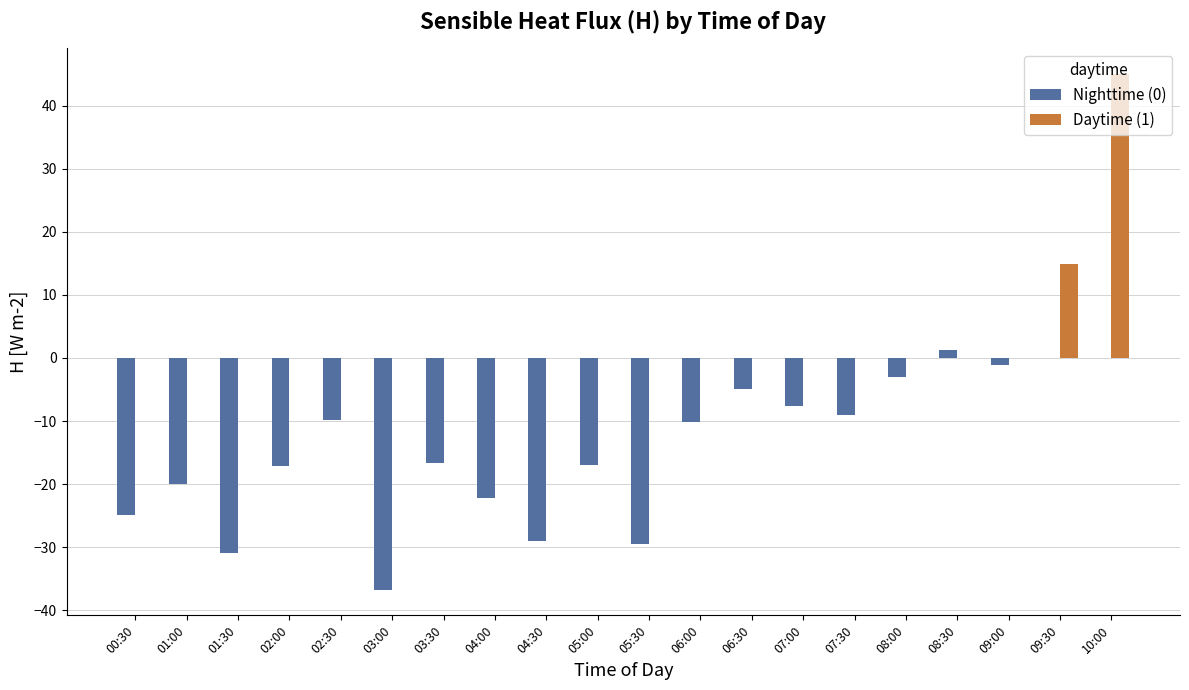

What is the spread (max minus min) of values at 09:30?

14.8